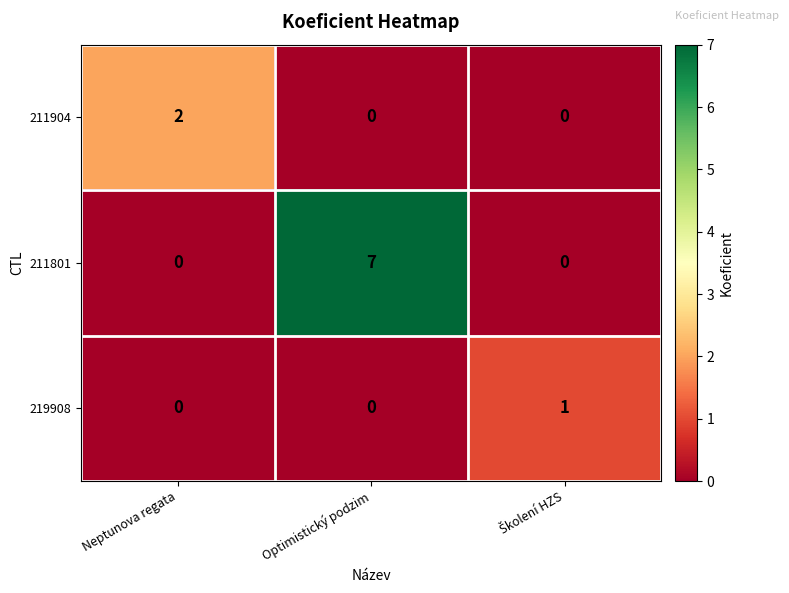

List the series in order of their peak value, lowest first.

219908, 211904, 211801